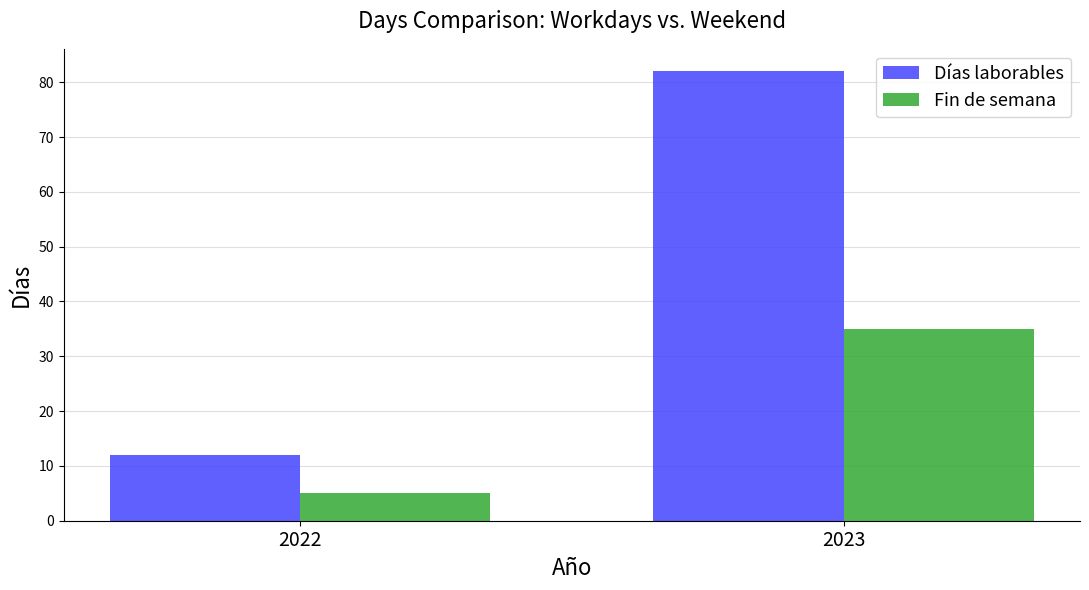

What is the difference between the Días laborables values at 2023 and 2022?

70